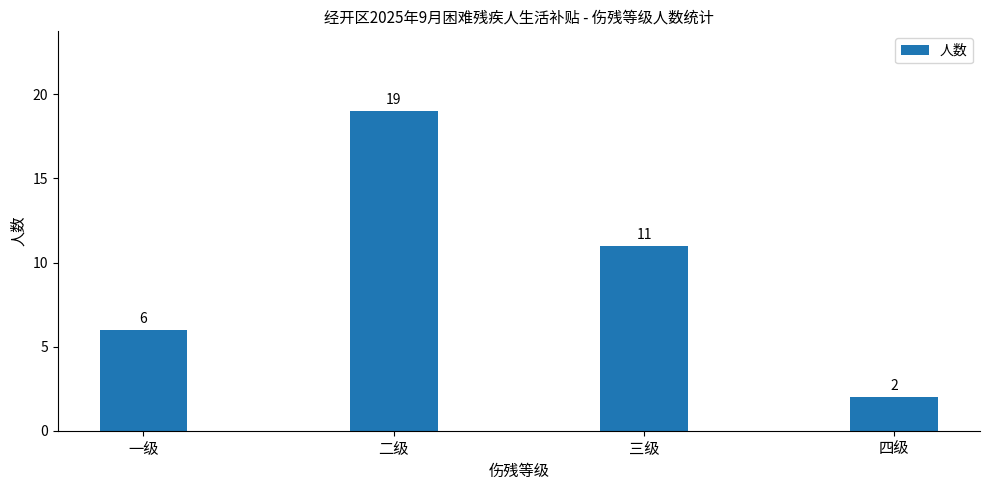

What is the minimum value shown in the chart?

2